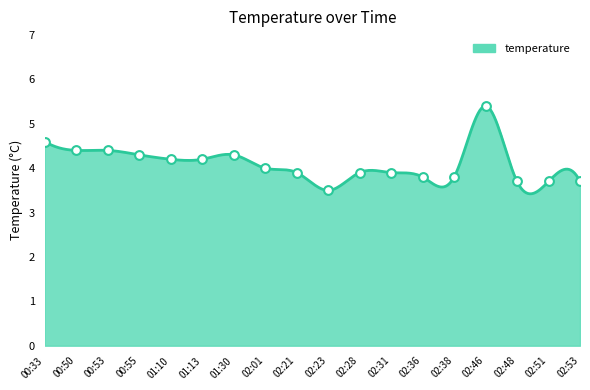

Approximately how many times larger is the value at 02:01 compared to 02:53?

1.1